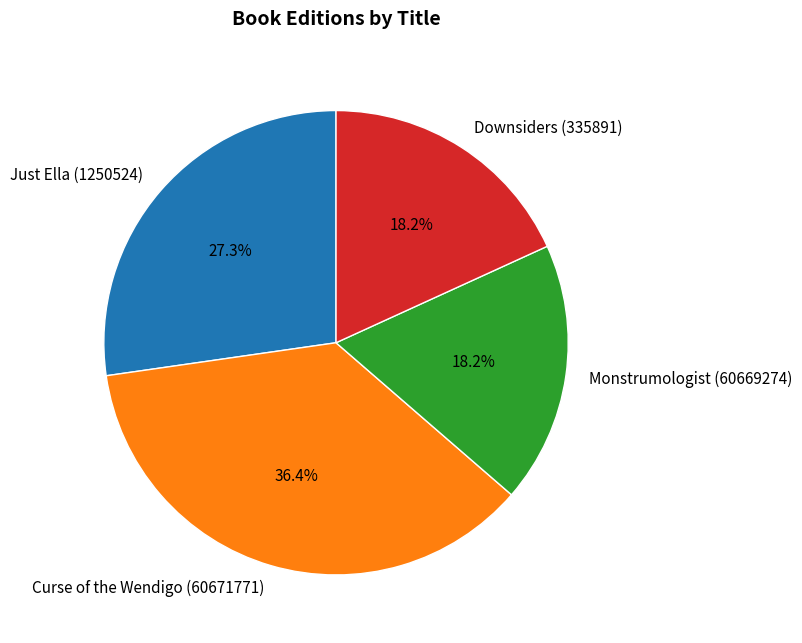

Does Curse of the Wendigo (60671771) represent more than half of the total?

No